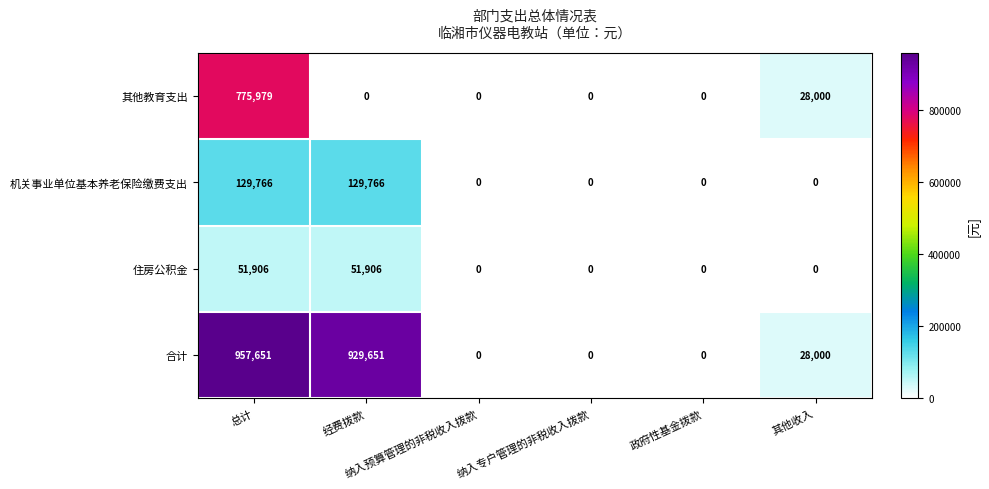

Rank the series by their maximum value, from highest to lowest.

合计, 其他教育支出, 机关事业单位基本养老保险缴费支出, 住房公积金